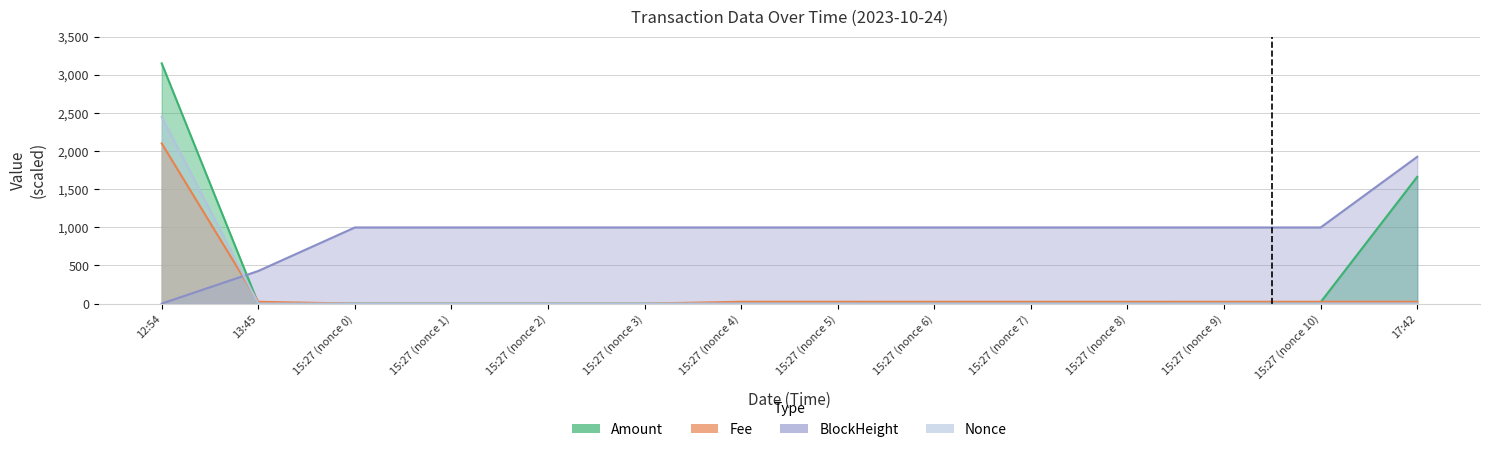

How many values in the Amount series exceed 19?

7